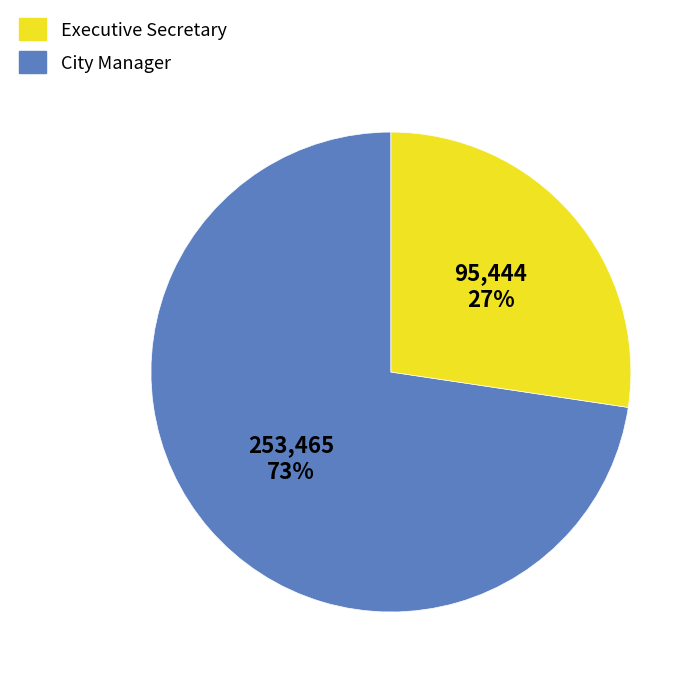

Is there a majority slice in this chart?

Yes